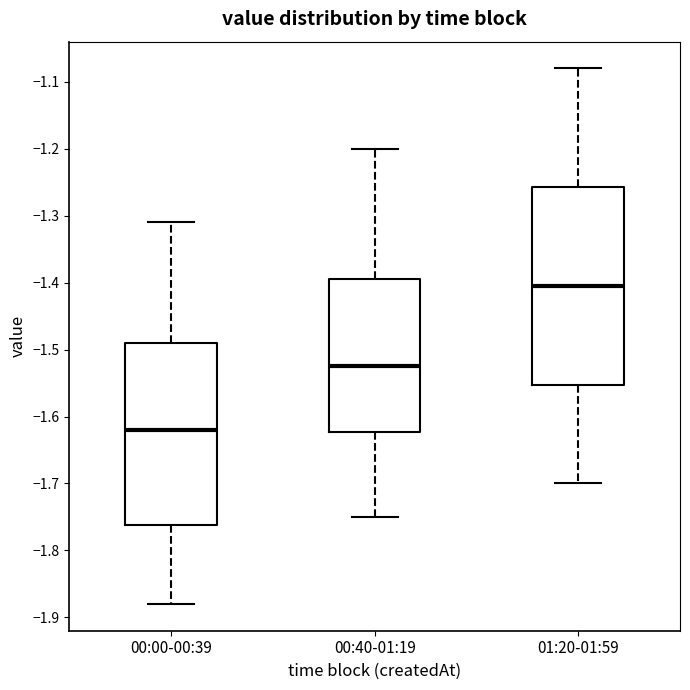

Reading left to right, transcribe this box plot: for each box, give where its median line is, the range the box spans, and where its two whiskers end, as read against the y-axis. The values are not printed on the chart, so give them approximately, as read against the axis.

00:00-00:39: median -1.62, box -1.76 to -1.49, whiskers -1.88 to -1.31
00:40-01:19: median -1.52, box -1.62 to -1.39, whiskers -1.75 to -1.20
01:20-01:59: median -1.40, box -1.55 to -1.26, whiskers -1.70 to -1.08